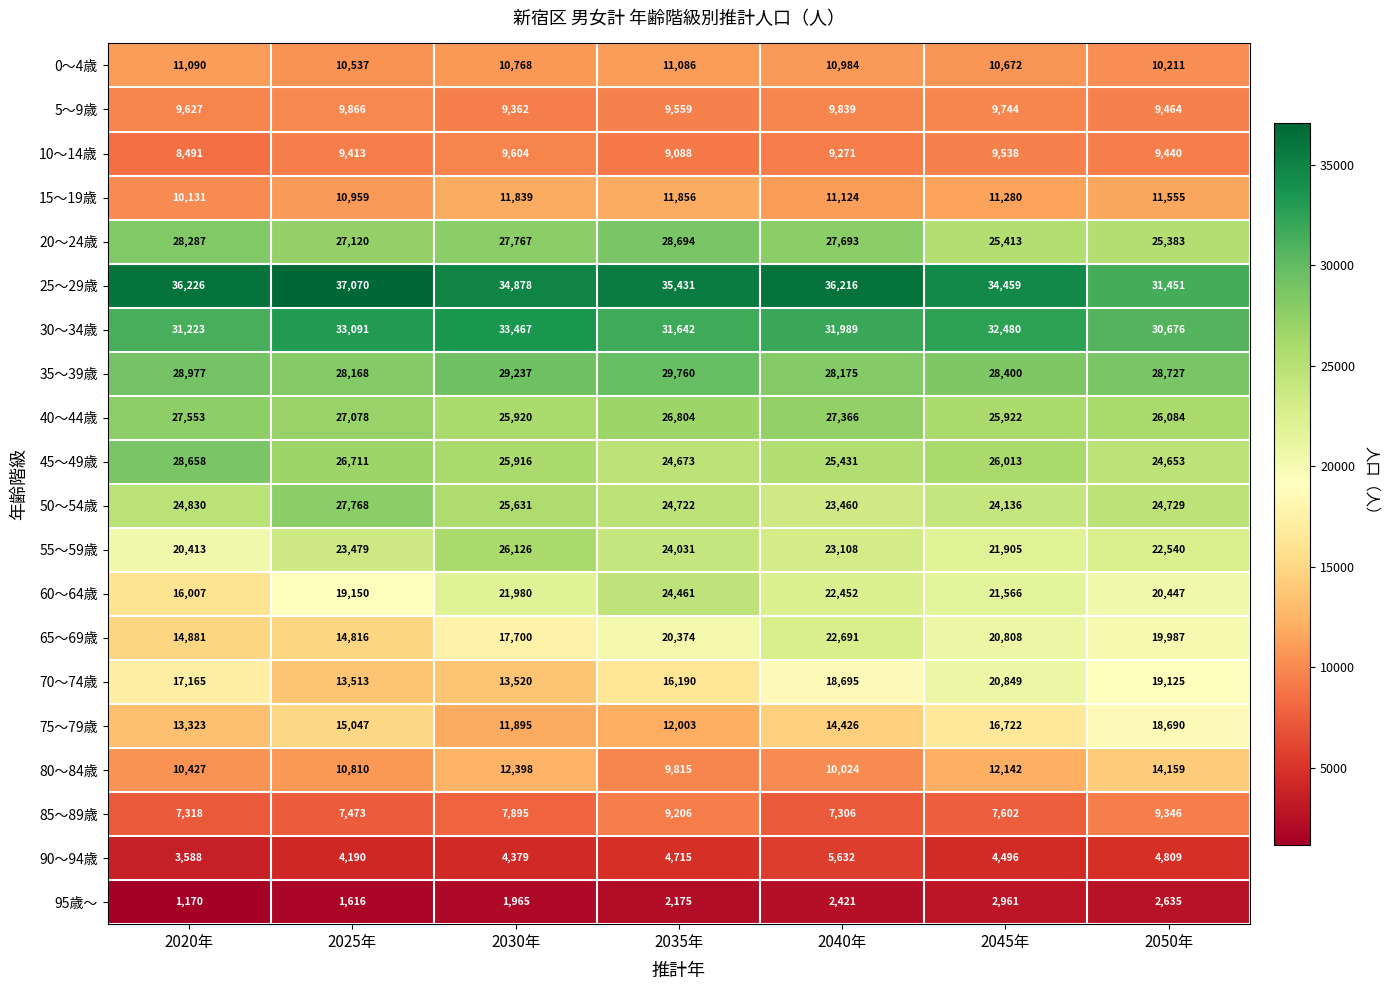

At which label does 50～54歳 reach its peak?

2025年